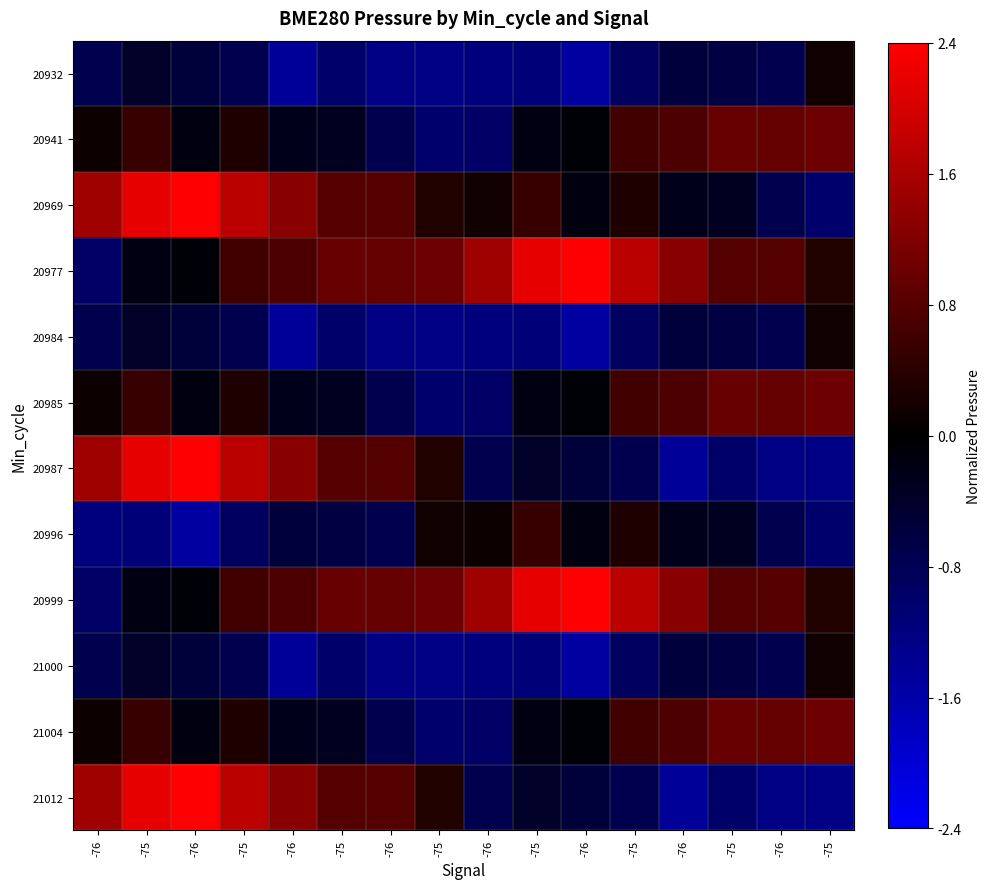

Which label corresponds to the largest value in the chart?

-76